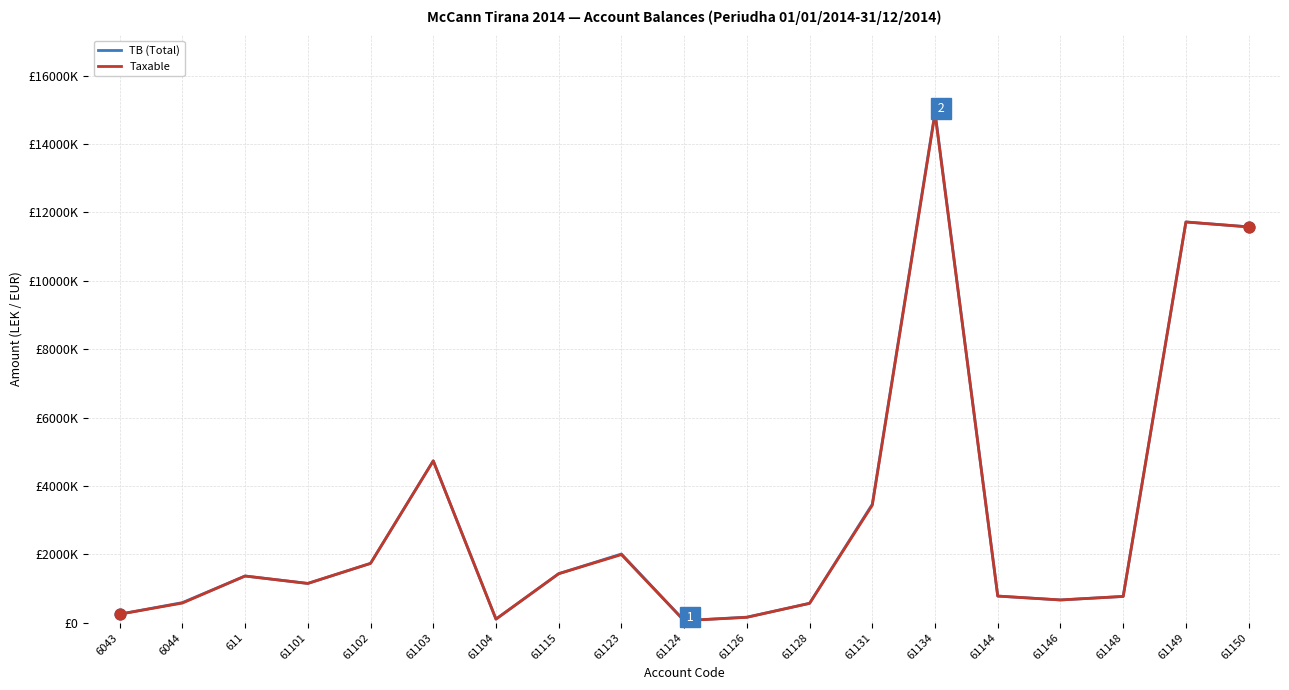

What are all the series names shown in the legend?

TB (Total), Taxable